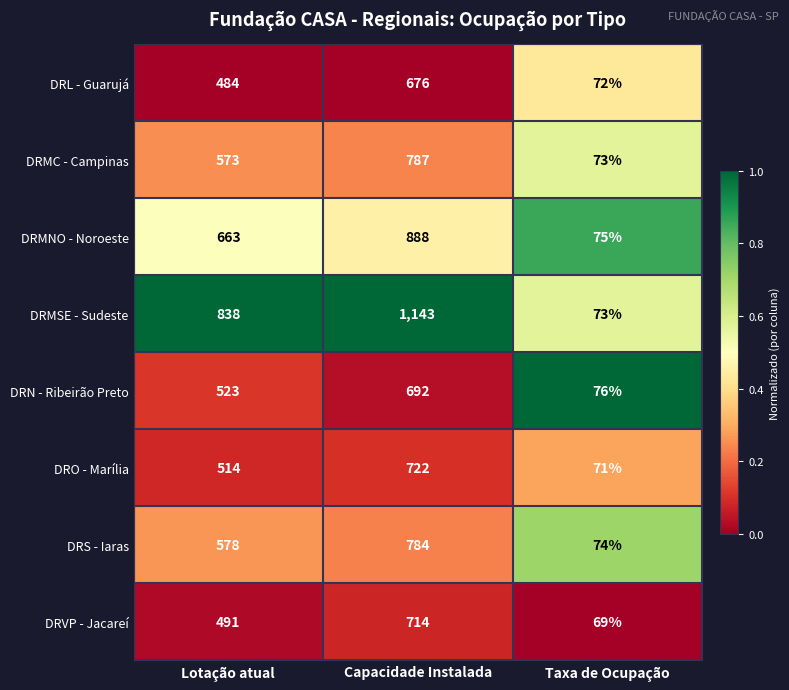

Which label corresponds to the largest value in the chart?

Capacidade Instalada